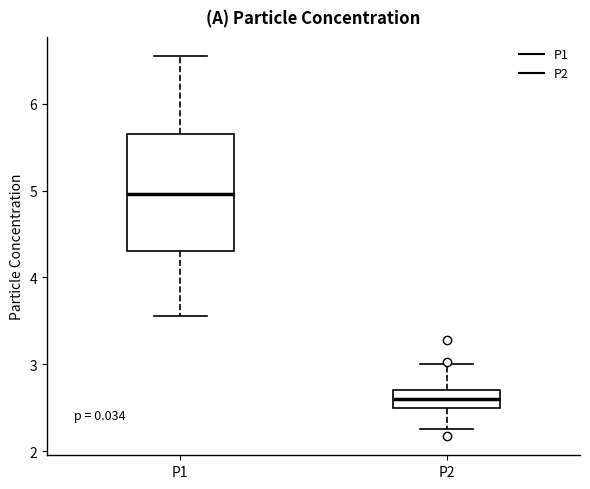

Reading left to right, read every box against the y-axis: the position of its median line, the range the box covers, and the ends of its whiskers. The values are not printed on the chart, so give them approximately, as read against the axis.

P1: median 5.0, box 4.3 to 5.7, whiskers 3.6 to 6.6
P2: median 2.6, box 2.5 to 2.7, whiskers 2.3 to 3.0